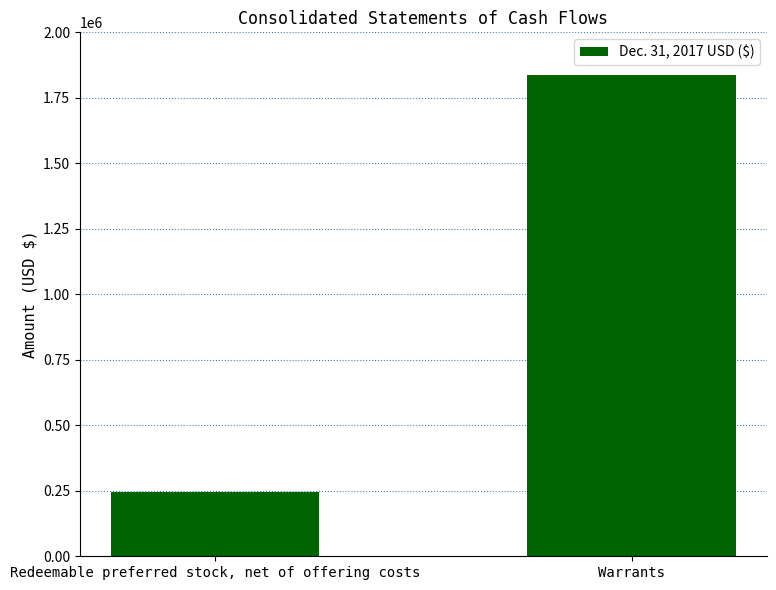

What is the sum of all values?

2080877